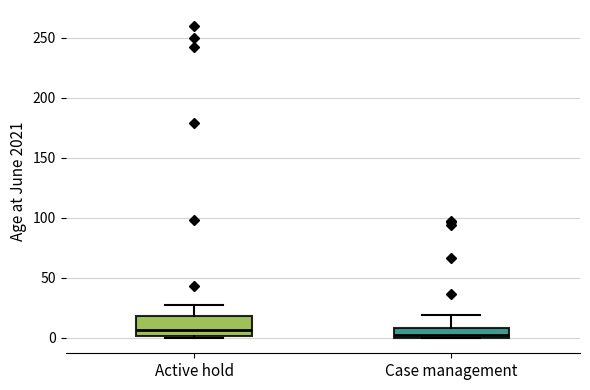

Which box is the tallest, from its lower edge to its upper edge?

Active hold